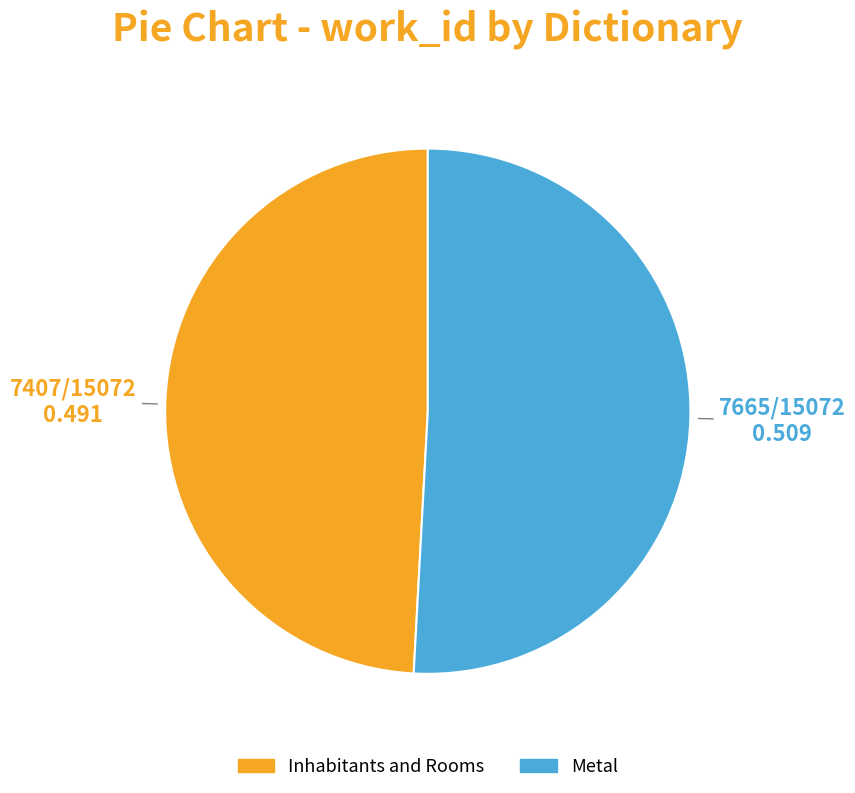

What is the largest slice in the pie chart?

Metal